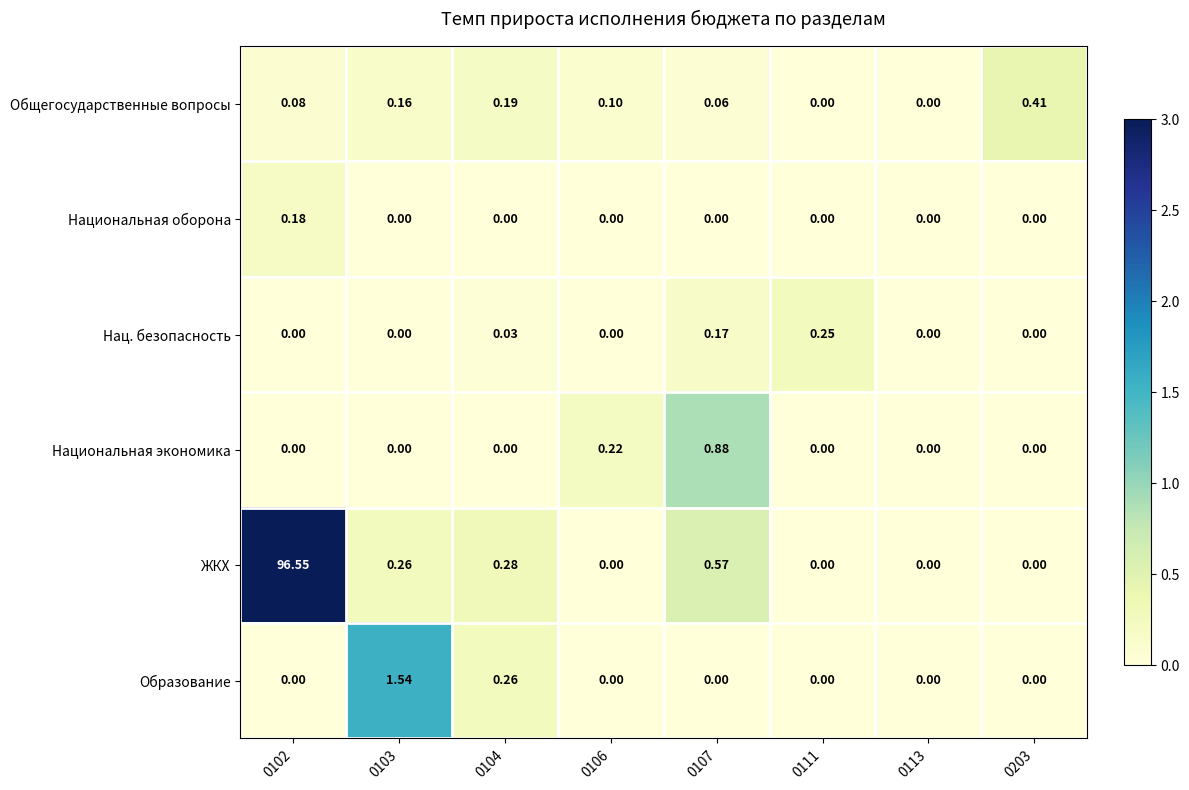

At which category is the sum across all series the highest?

0102